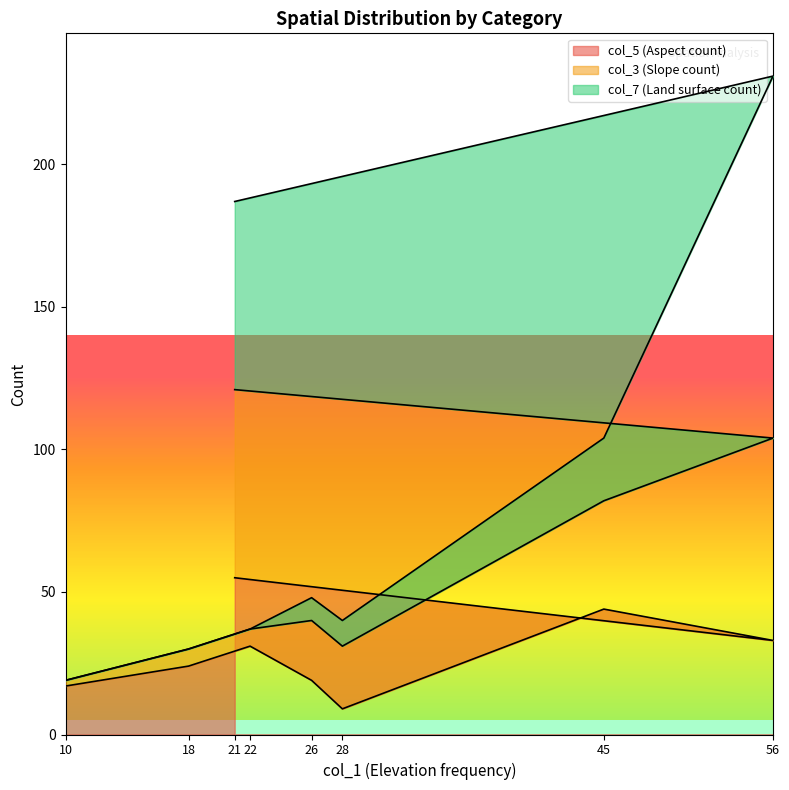

How many intersections are there between col_7 (Land surface count) and col_3 (Slope count)?

1